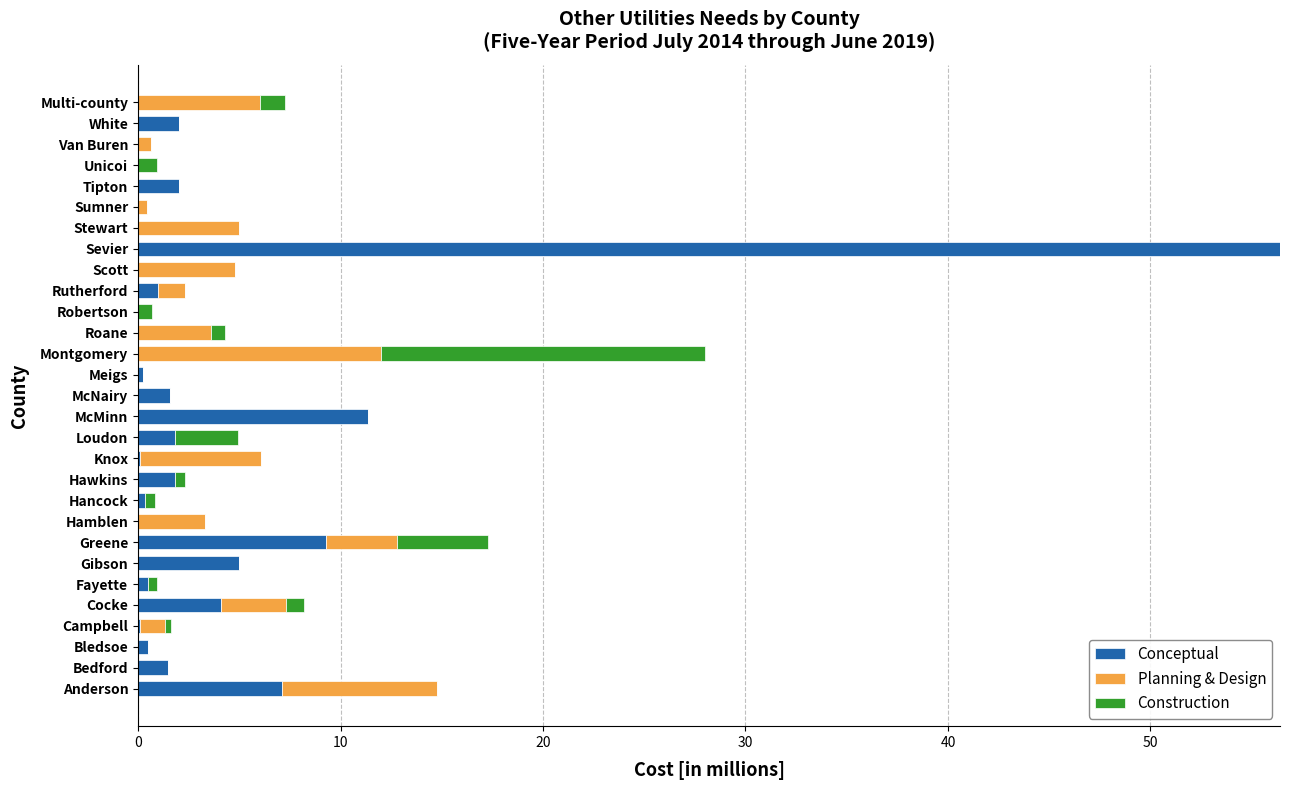

At which category is the sum across all series the highest?

Sevier